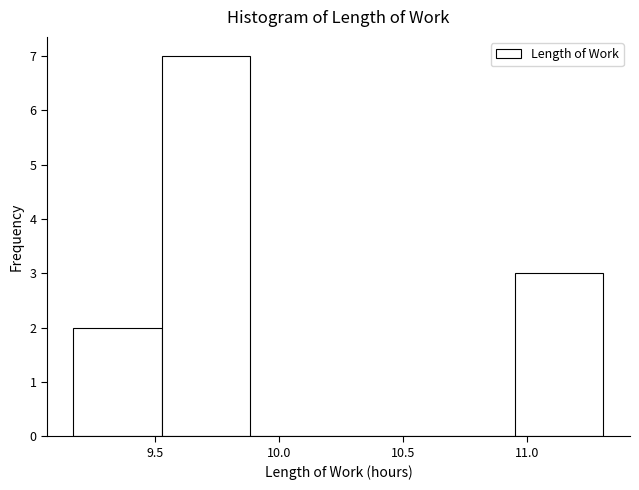

Reading left to right, transcribe this chart: for each bar, give the range it covers on the x-axis and its height. Neither the bar edges nor the heights are printed on the chart, so give them approximately, as read against the axes.

9.15 to 9.55: 2
9.55 to 9.90: 7
9.90 to 10.25: 0
10.25 to 10.60: 0
10.60 to 10.95: 0
10.95 to 11.30: 3